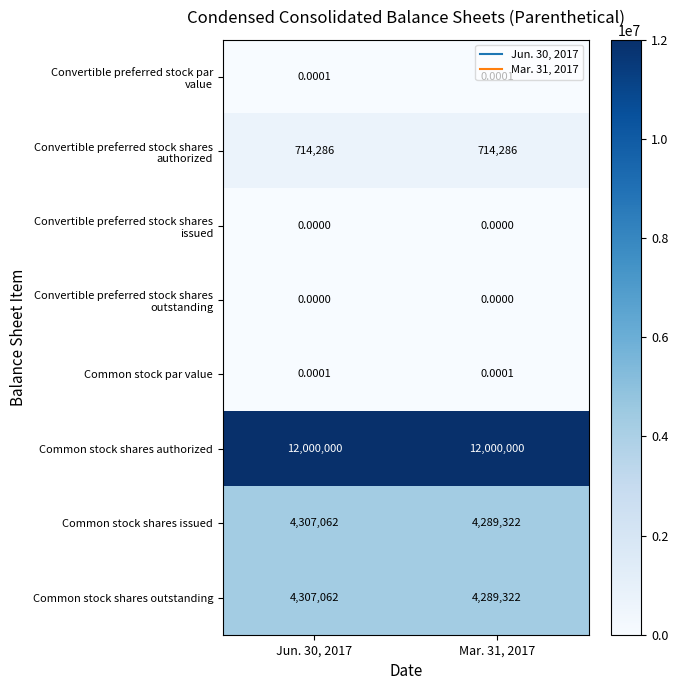

How many series are shown in this chart?

8